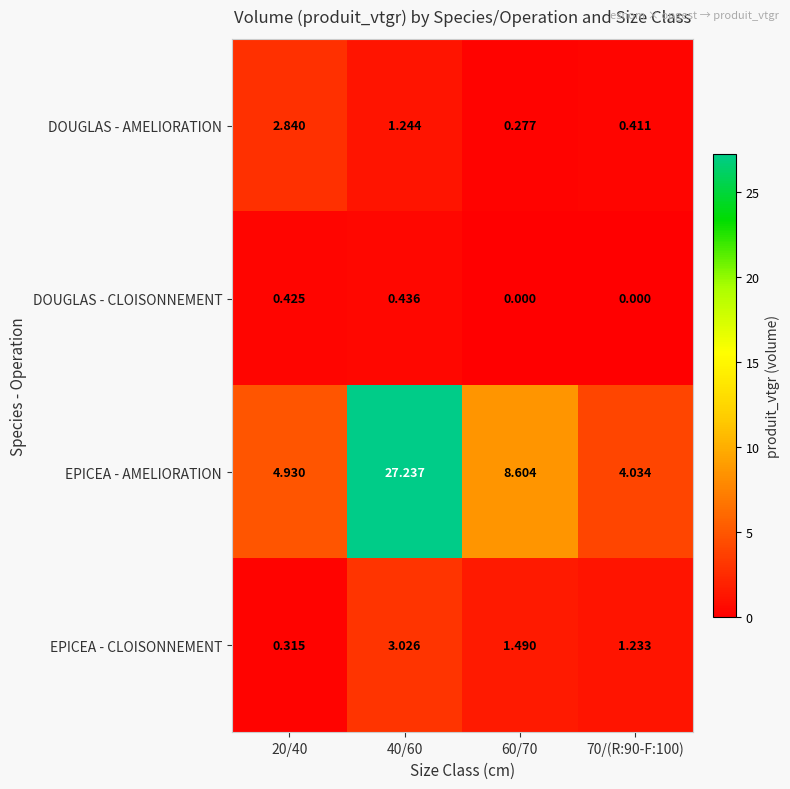

Which series has the largest range (max minus min)?

EPICEA - AMELIORATION